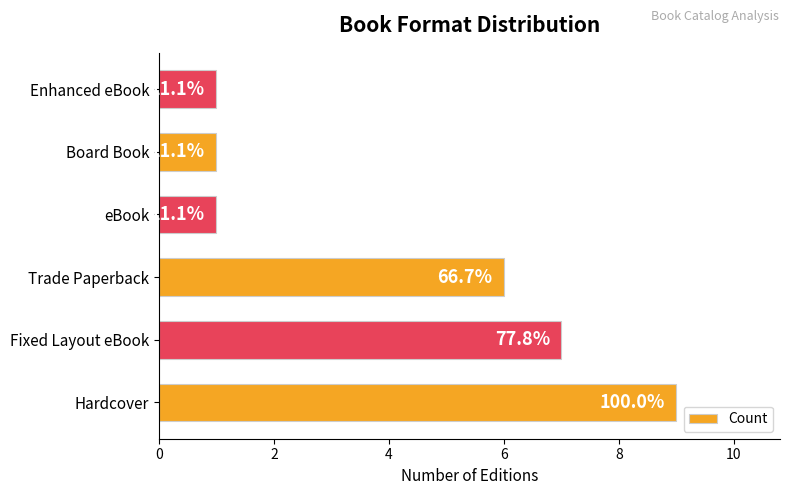

What is the greatest value displayed?

9